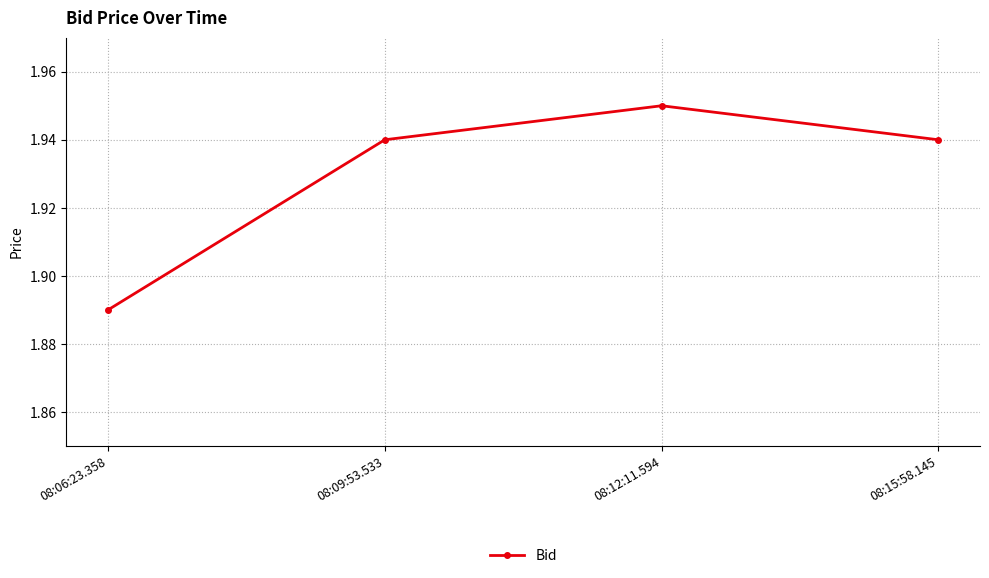

At which category does the chart reach its peak across all series?

08:12:11.594